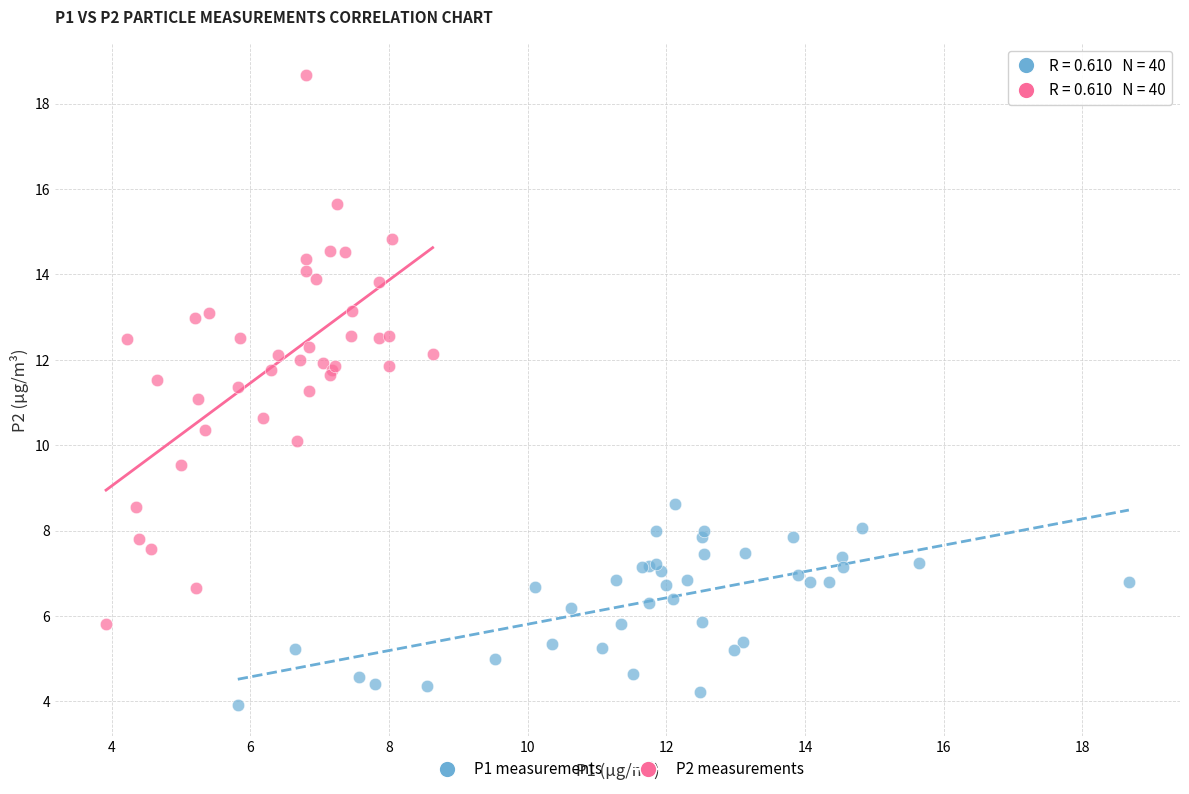

Which series has the widest spread of Y values?

P2 measurements